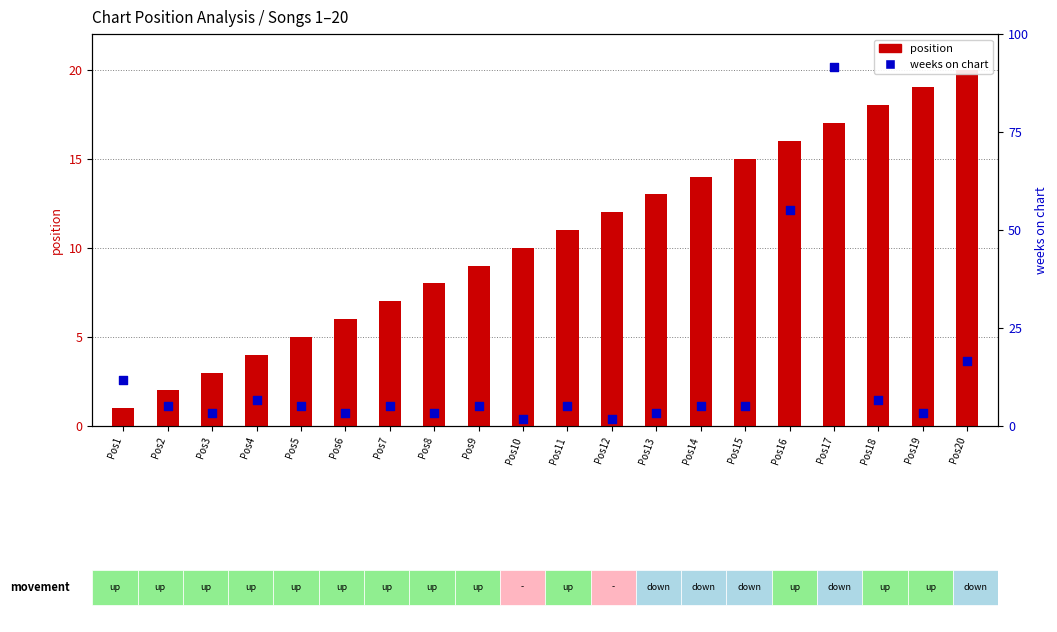

What is the total value across all series at Pos12?

13